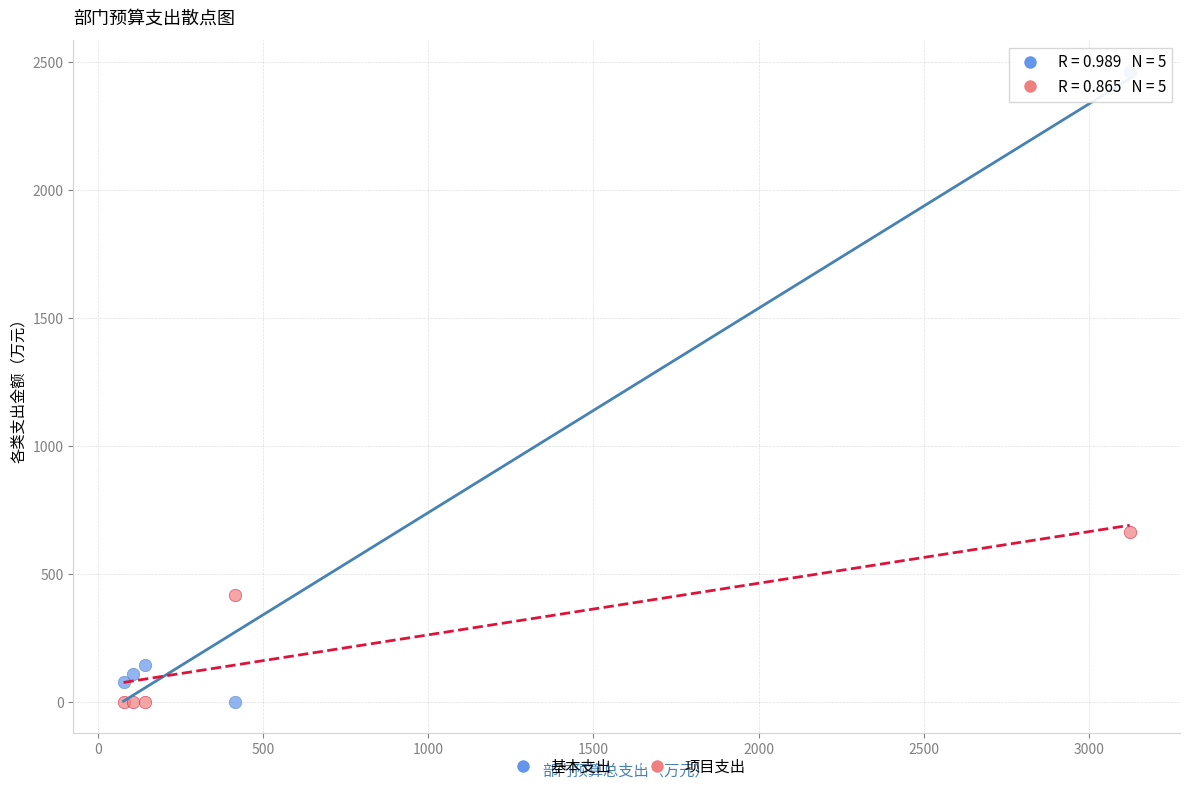

Which series has the largest Y range (max minus min)?

基本支出